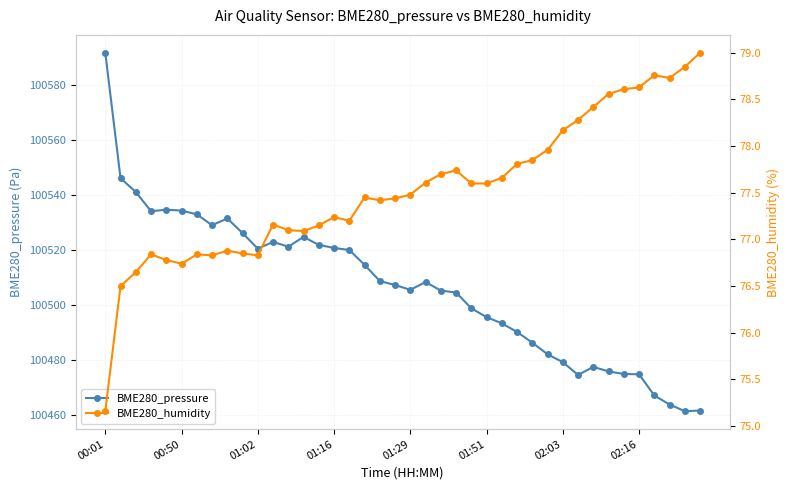

What is the average value of the BME280_humidity series?

77.5